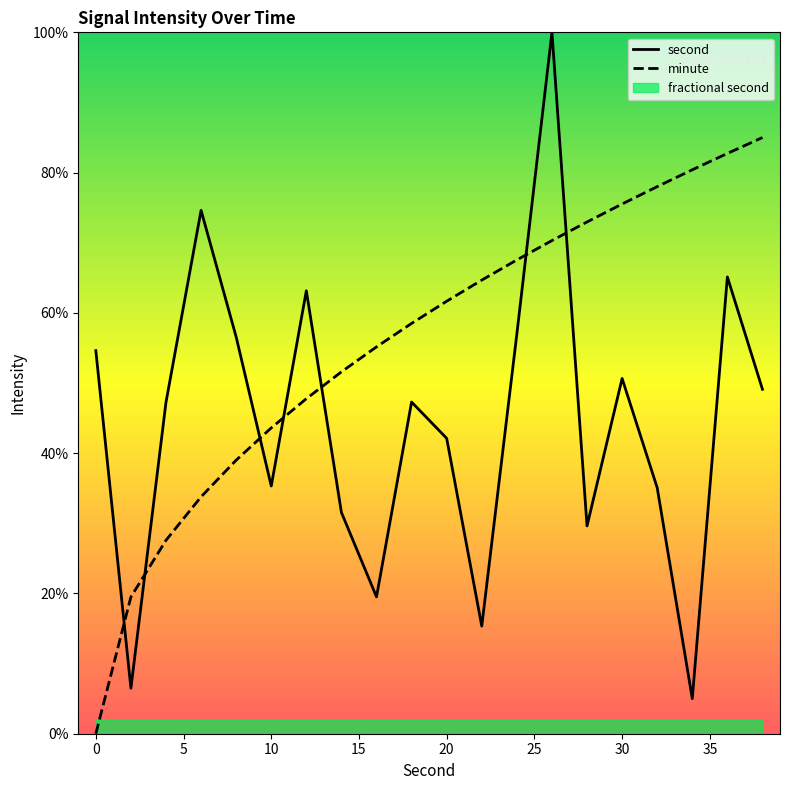

Which series ends up on top after the final intersection of minute and second?

minute